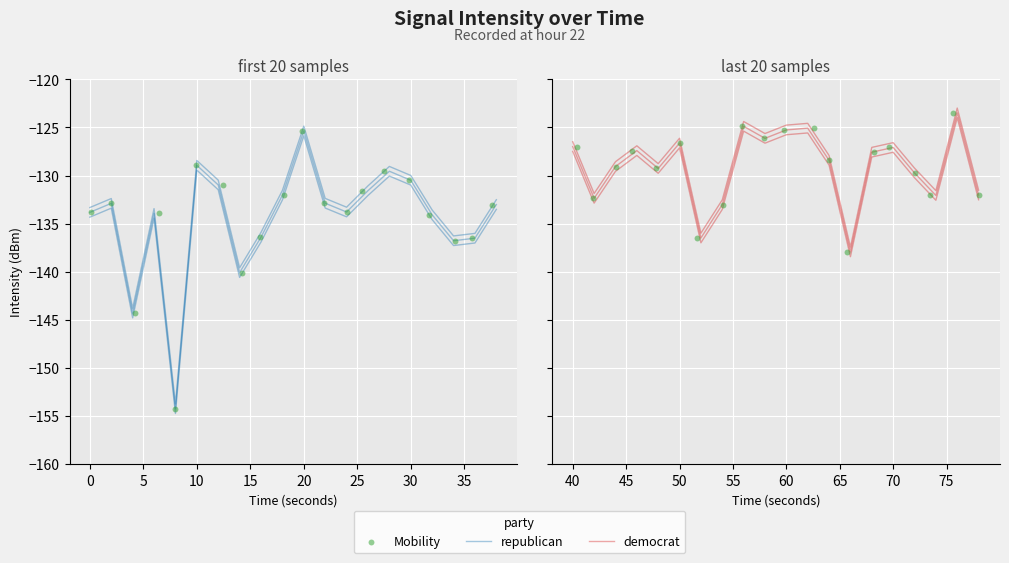

Which series contains the lowest Y value?

republican